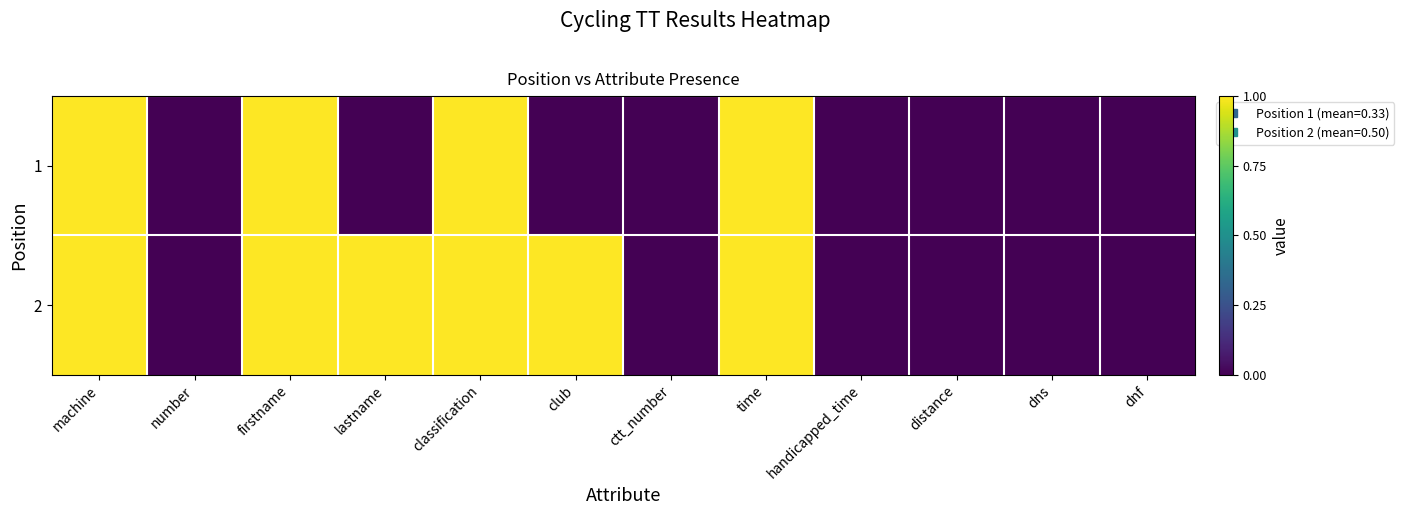

List the series in order of their overall mean, lowest first.

1, 2